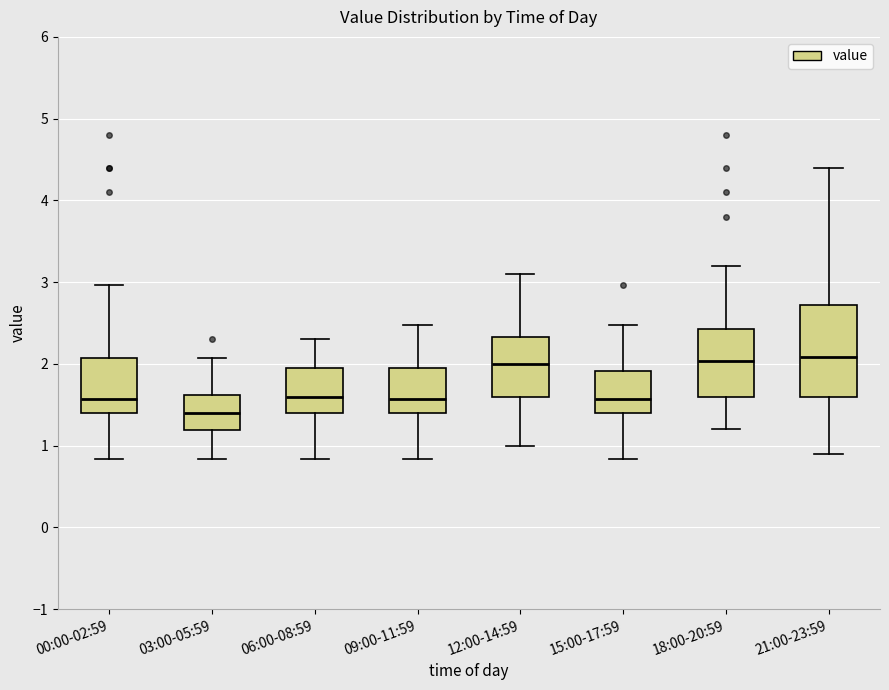

Reading left to right, read every box against the y-axis: the position of its median line, the range the box covers, and the ends of its whiskers. The values are not printed on the chart, so give them approximately, as read against the axis.

00:00-02:59: median 1.6, box 1.4 to 2.1, whiskers 0.8 to 3.0
03:00-05:59: median 1.4, box 1.2 to 1.6, whiskers 0.8 to 2.1
06:00-08:59: median 1.6, box 1.4 to 1.9, whiskers 0.8 to 2.3
09:00-11:59: median 1.6, box 1.4 to 1.9, whiskers 0.8 to 2.5
12:00-14:59: median 2.0, box 1.6 to 2.3, whiskers 1.0 to 3.1
15:00-17:59: median 1.6, box 1.4 to 1.9, whiskers 0.8 to 2.5
18:00-20:59: median 2.0, box 1.6 to 2.4, whiskers 1.2 to 3.2
21:00-23:59: median 2.1, box 1.6 to 2.7, whiskers 0.9 to 4.4